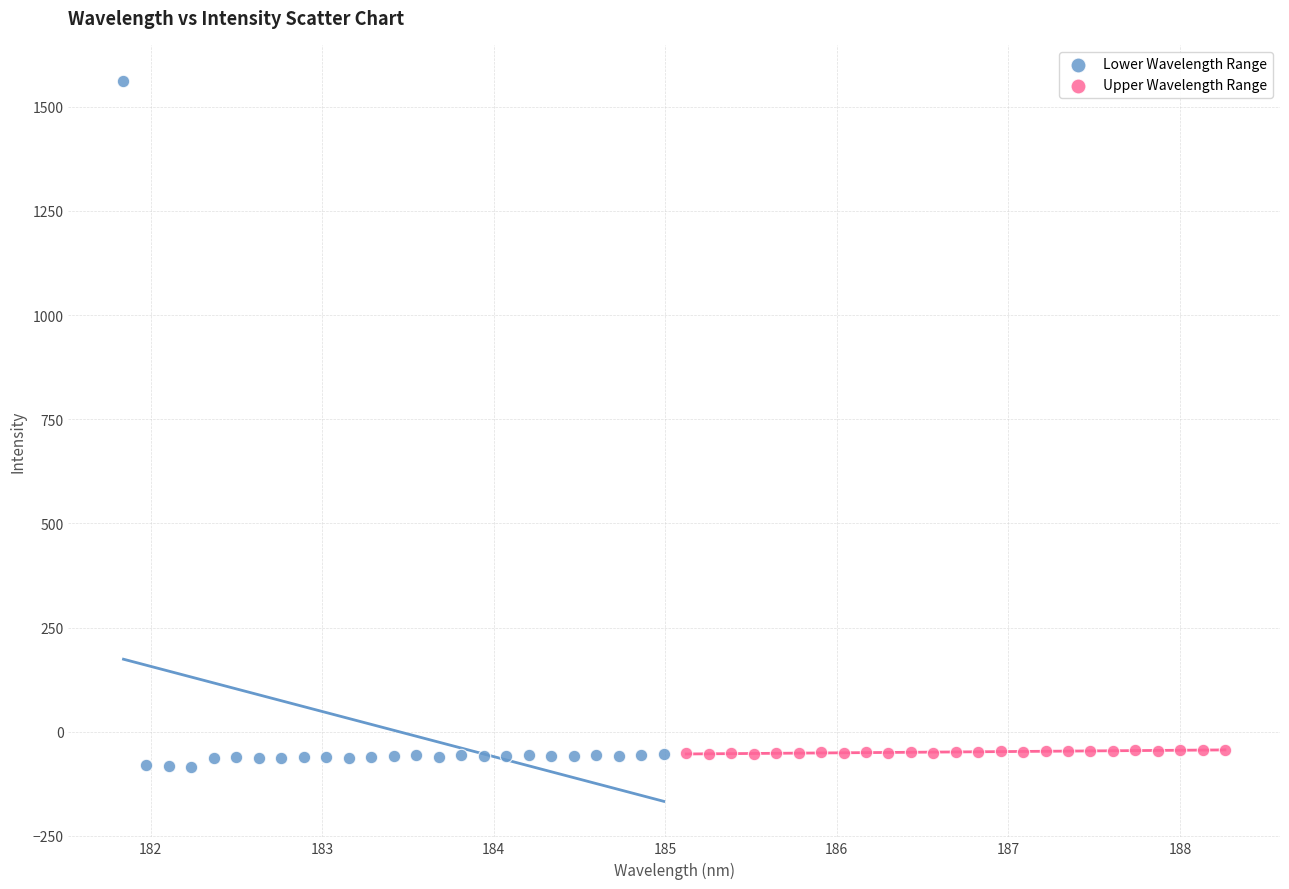

Which series has the widest spread of Y values?

Lower Wavelength Range